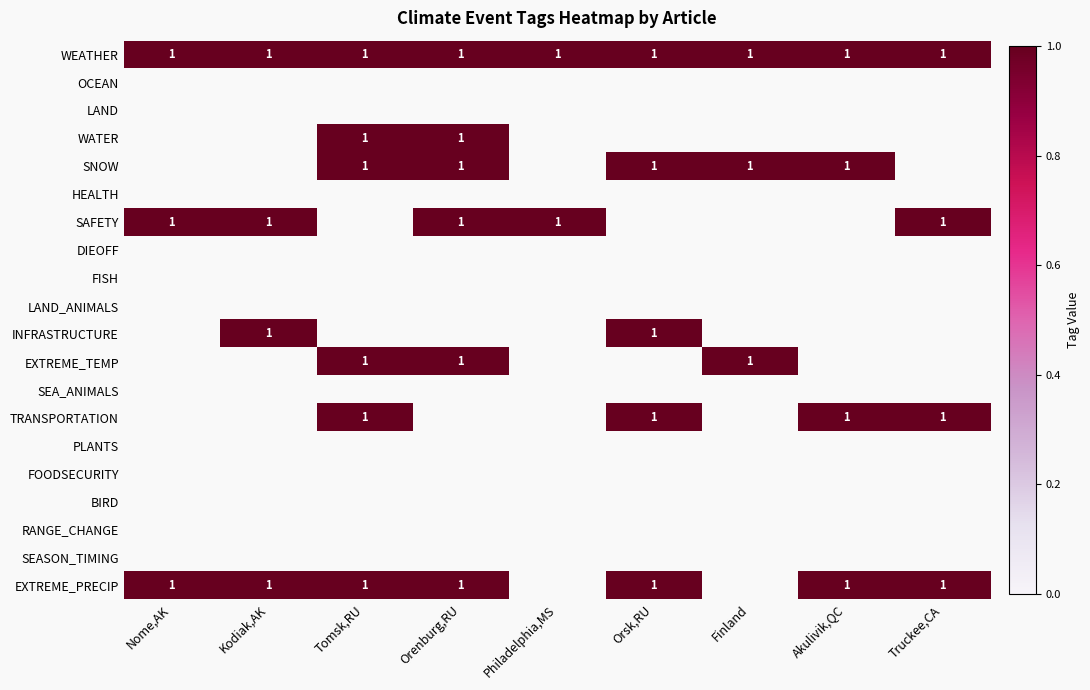

List the labels in order of TRANSPORTATION value, smallest first.

Nome,AK, Kodiak,AK, Orenburg,RU, Philadelphia,MS, Finland, Tomsk,RU, Orsk,RU, Akulivik,QC, Truckee,CA